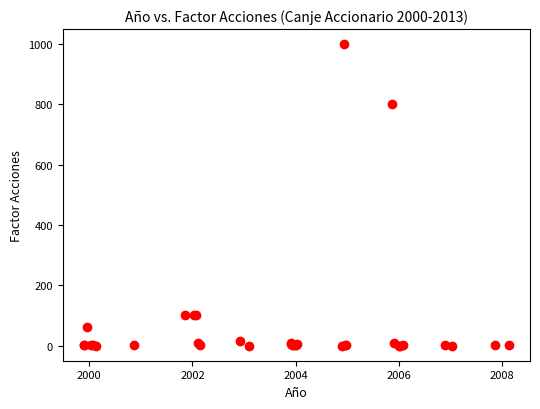

What Y value in the scatter plot is closest to 500?

800.0